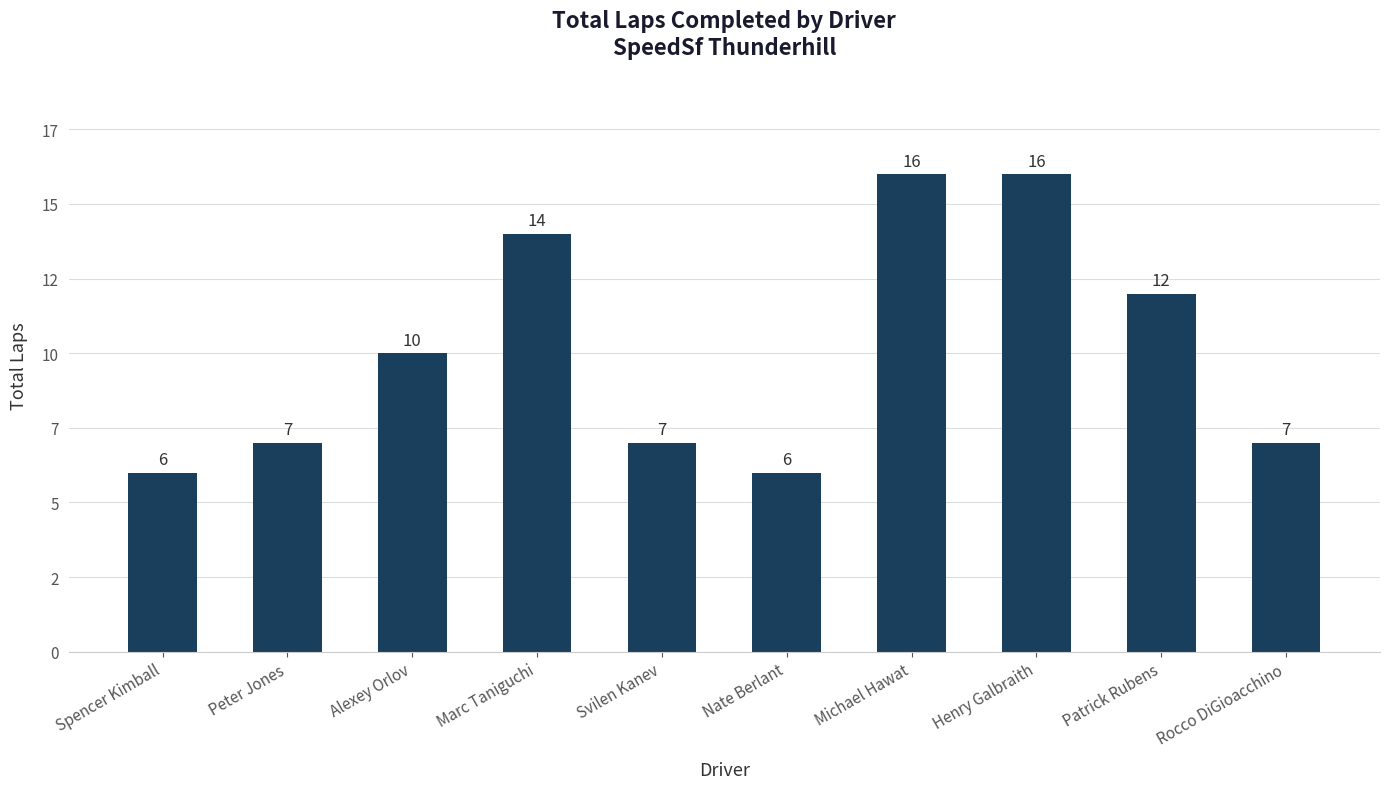

Are the bars horizontal?

No